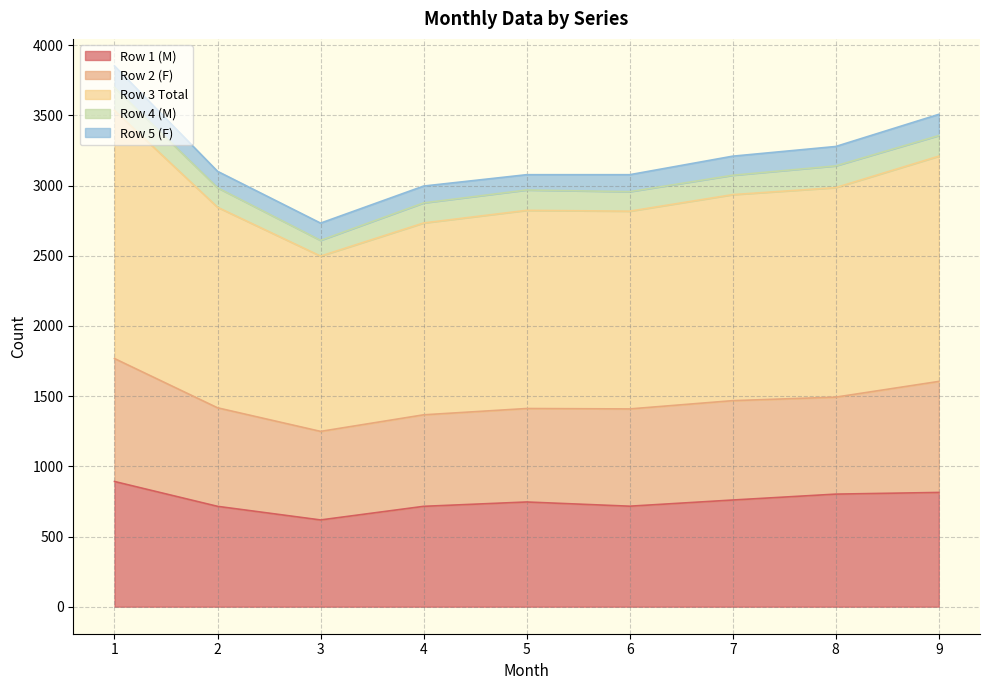

At which label does Row 2 (F) reach its peak?

1